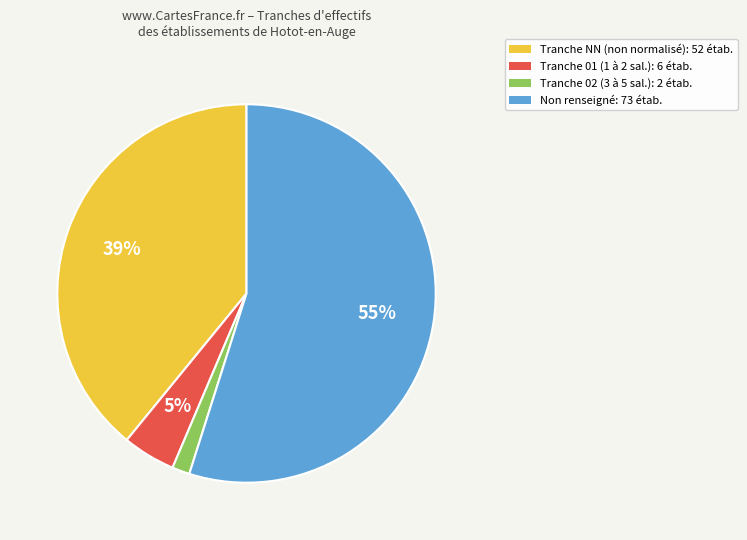

Does any single category account for the majority?

Yes